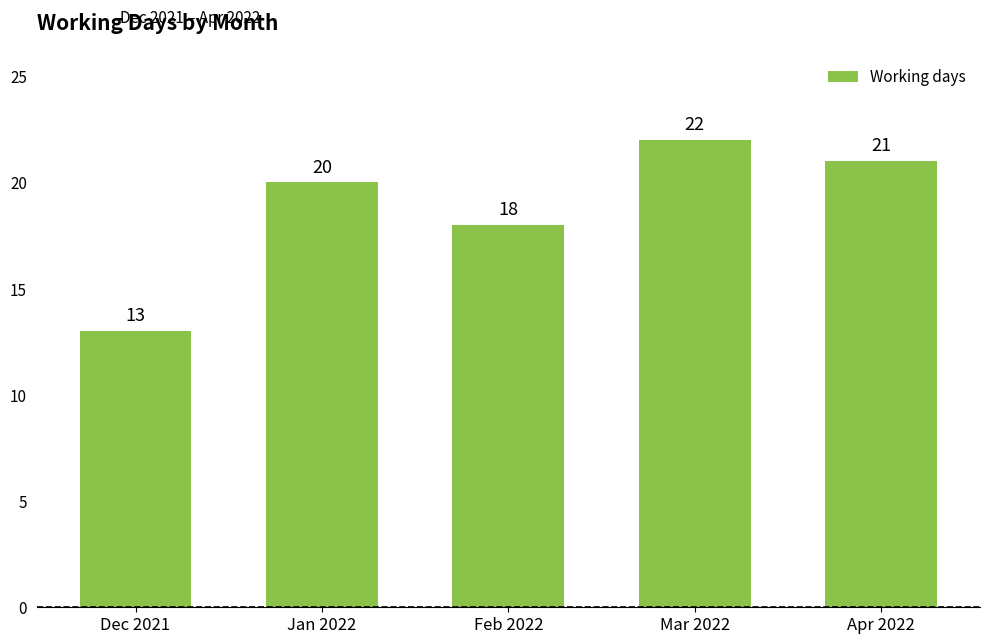

Reading left to right, list all the values displayed in this chart.

Dec 2021=13	Jan 2022=20	Feb 2022=18	Mar 2022=22	Apr 2022=21